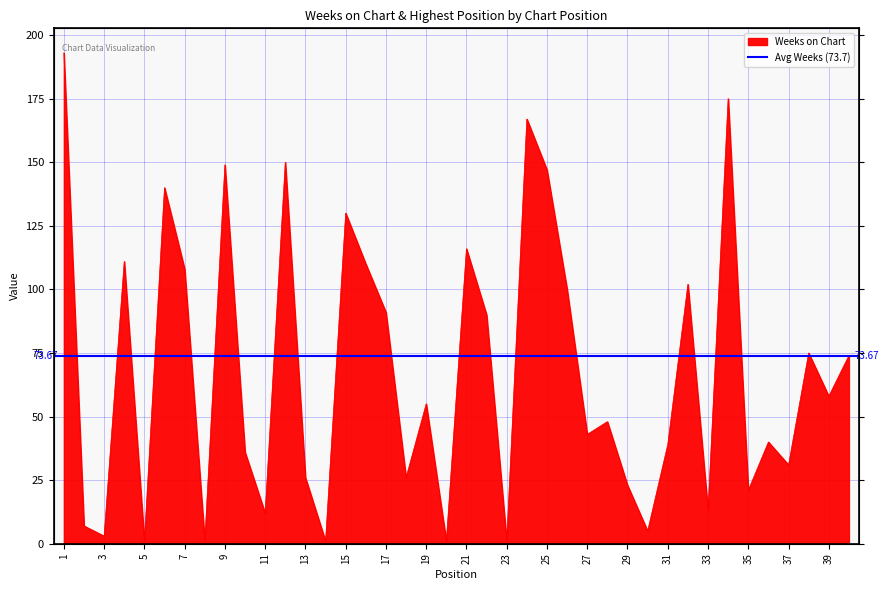

How many data points are less than 55?

20